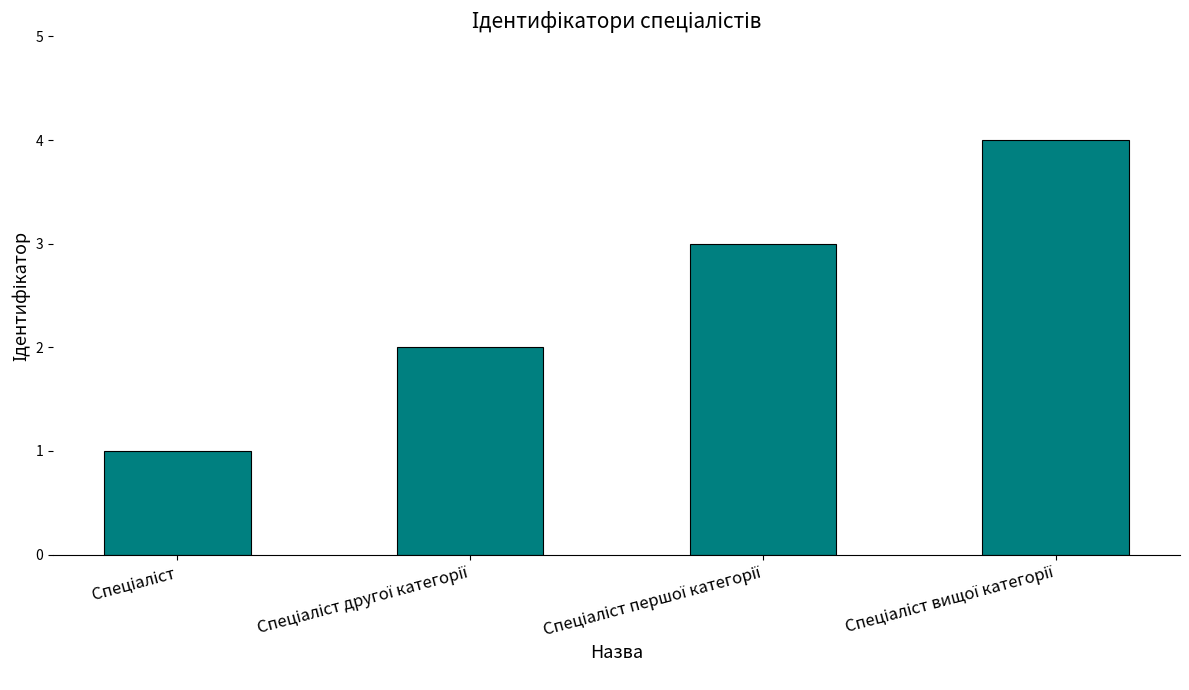

What is the difference between the maximum and second lowest values?

2